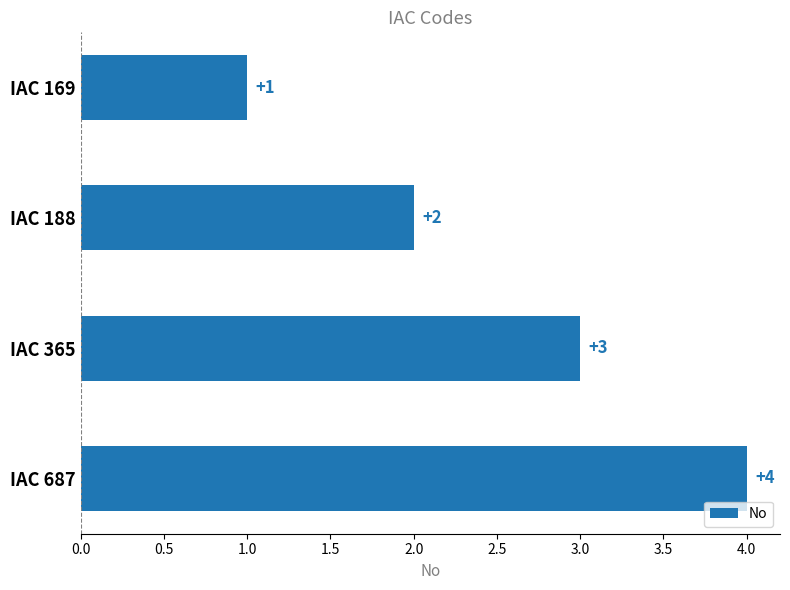

What is the value of the 2nd bar from the top?

2